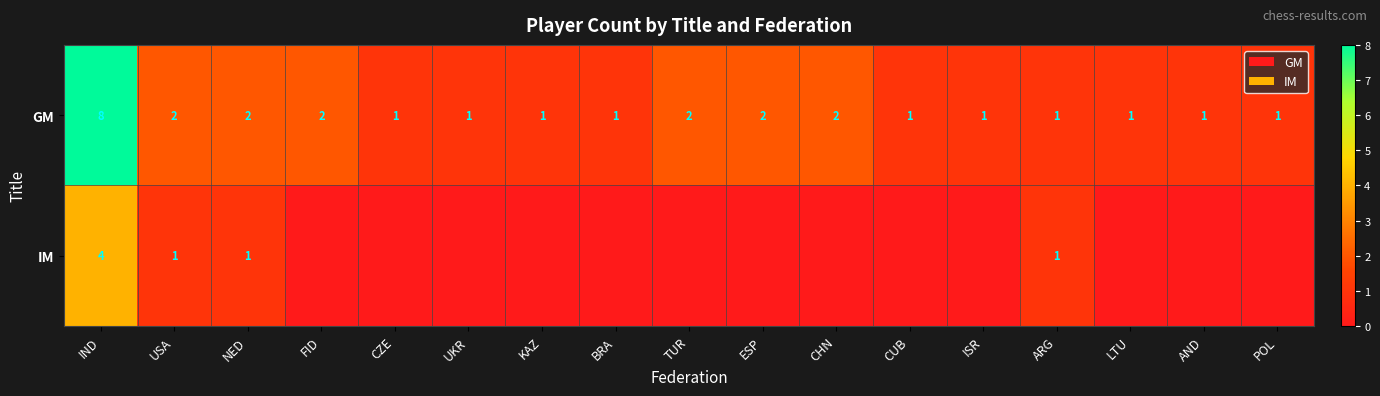

Count the number of categories in the chart.

17